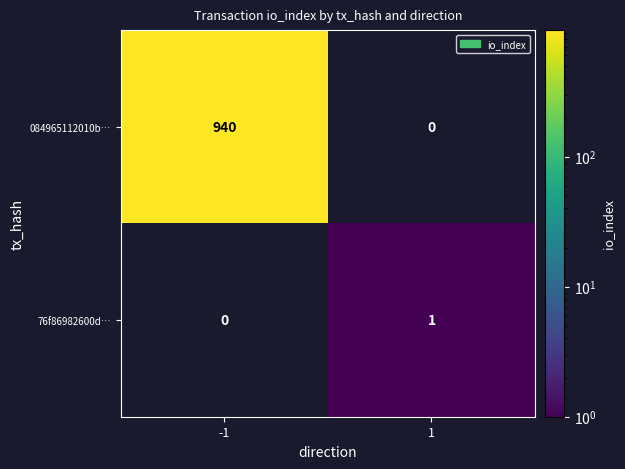

What is the greatest value displayed?

940